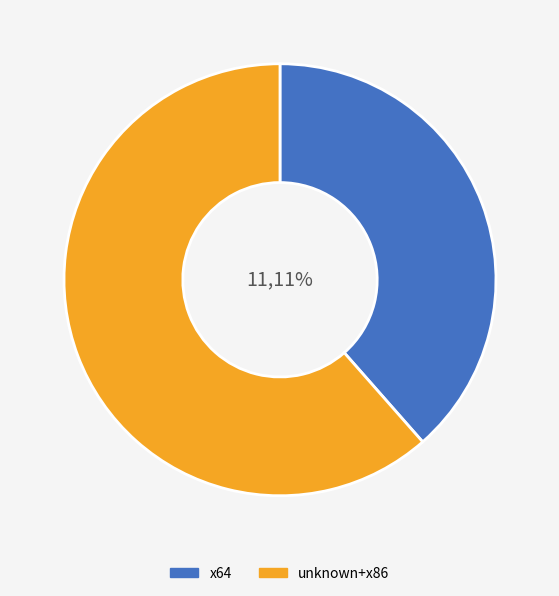

Is it true that 2015-08-20 is 78% of the pie?

False